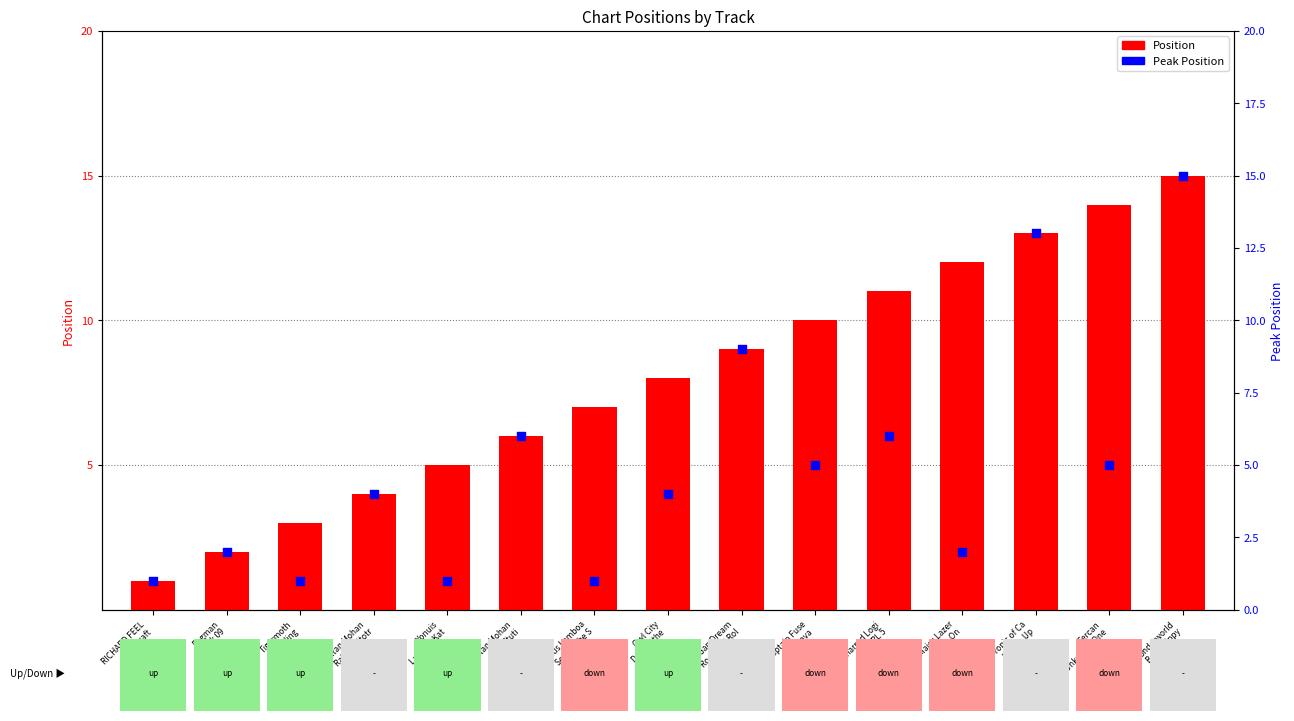

Which series has the largest Y range (max minus min)?

Position